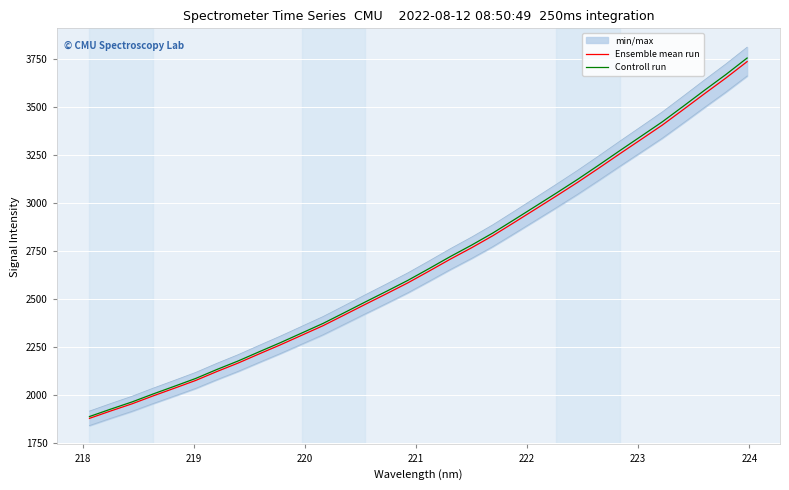

True or false: Ensemble mean run has more than 2 points higher than both neighbors.

False